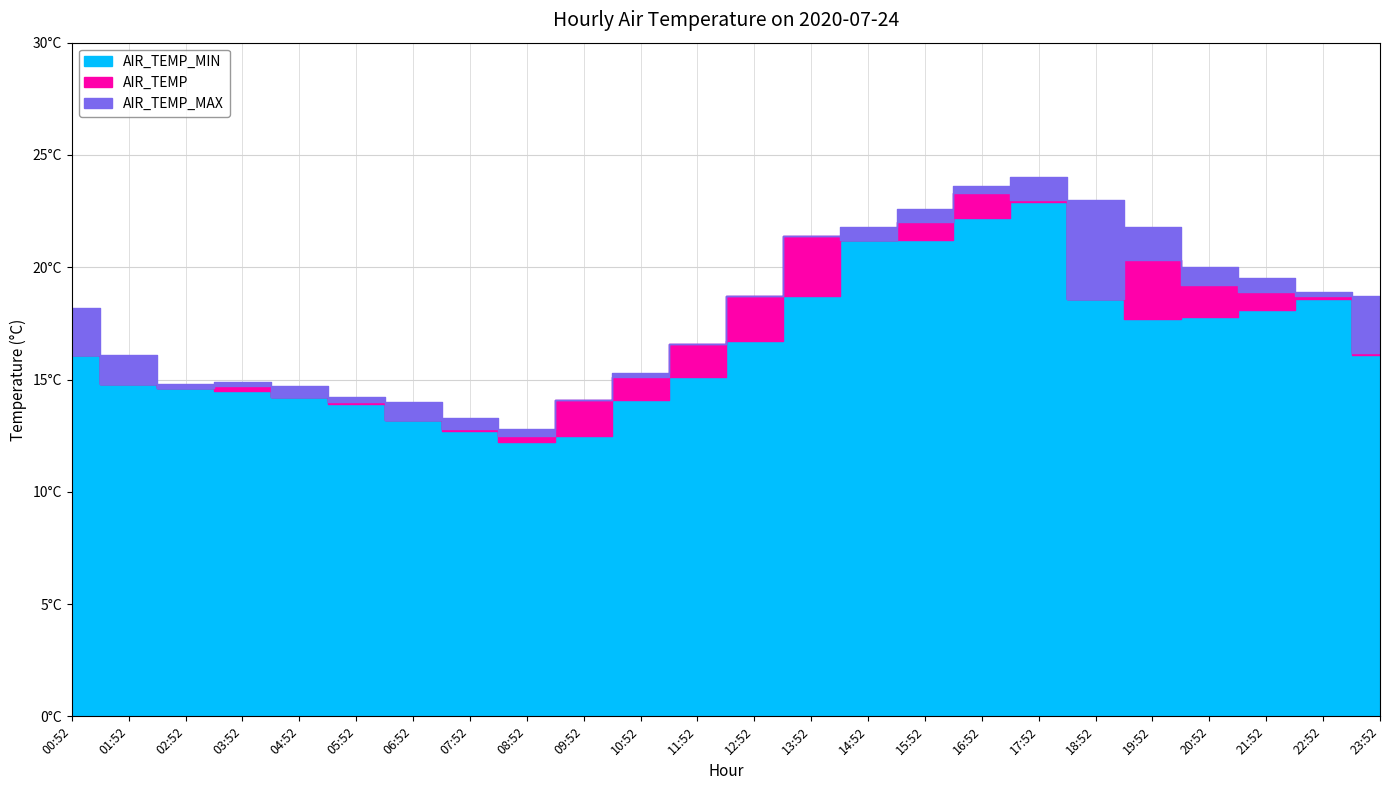

At which category does AIR_TEMP_MIN reach its first local peak?

17:52